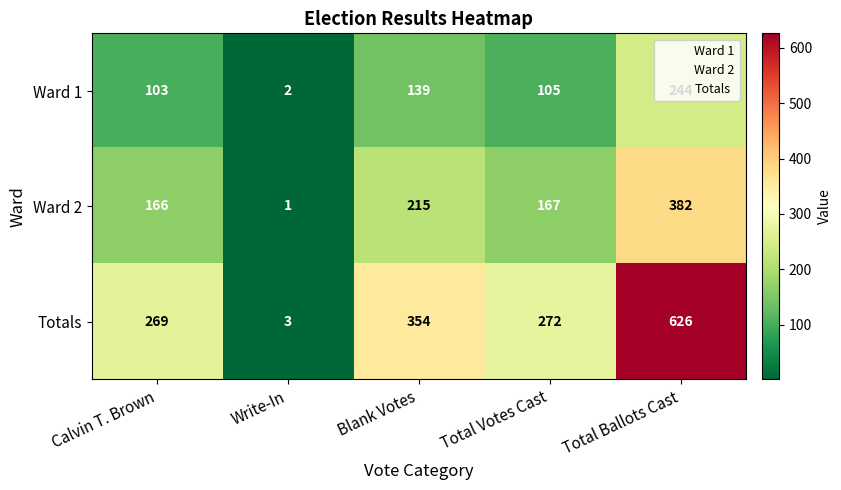

What is the average value of the Totals series?

305